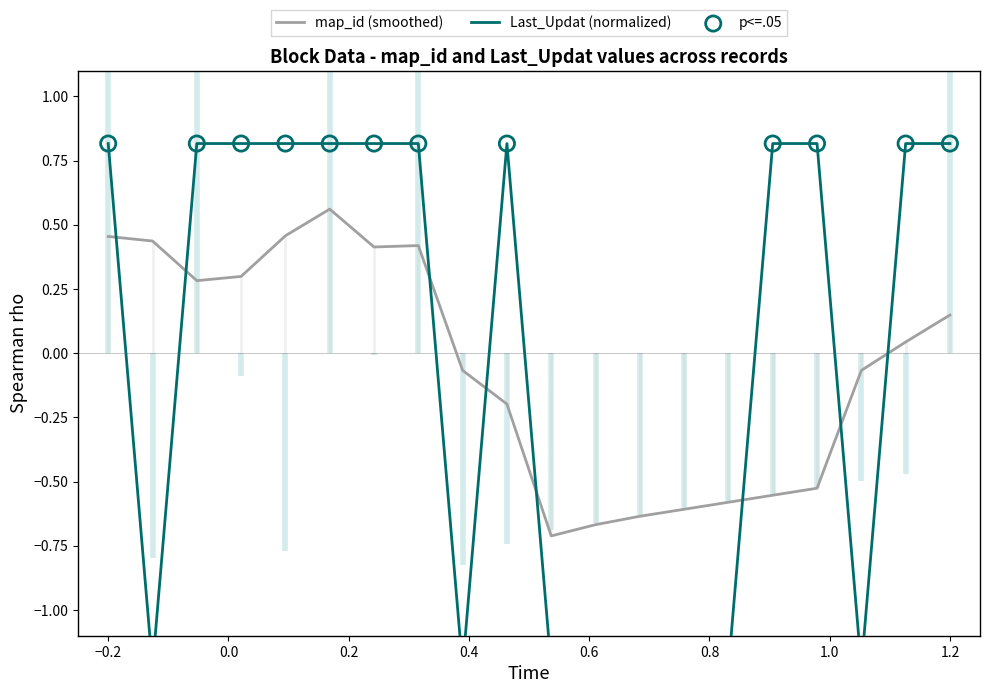

Which series contains the lowest Y value?

Last_Updat (normalized)